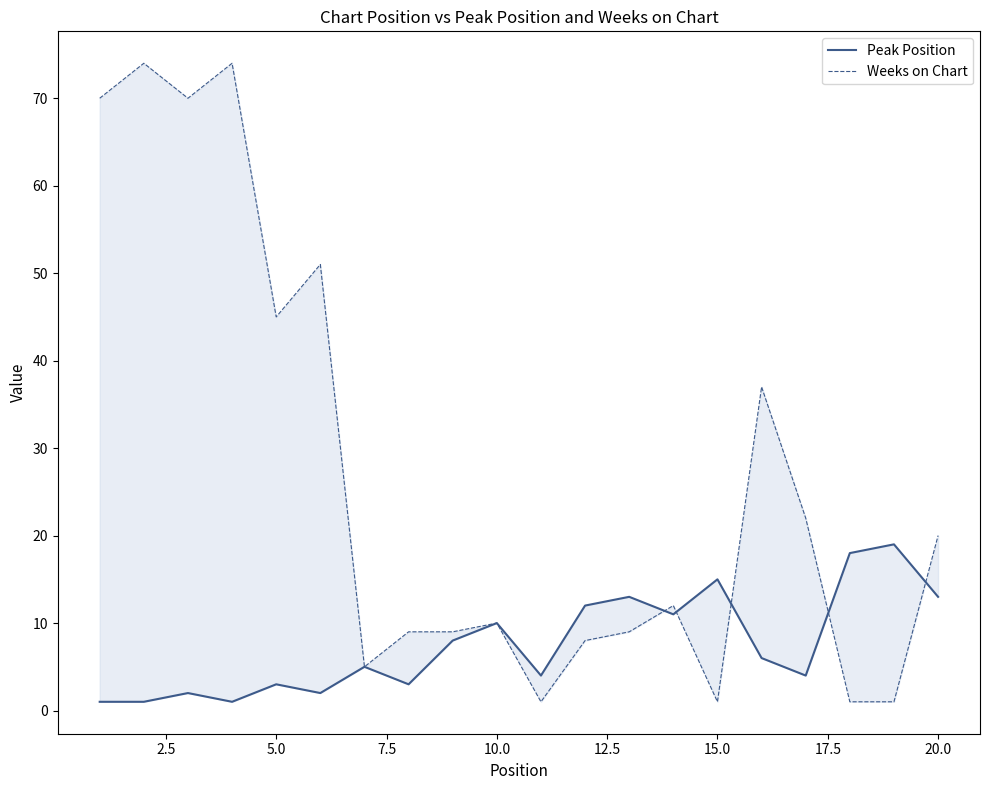

What is the difference between the maximum and minimum values in the Peak Position series?

18